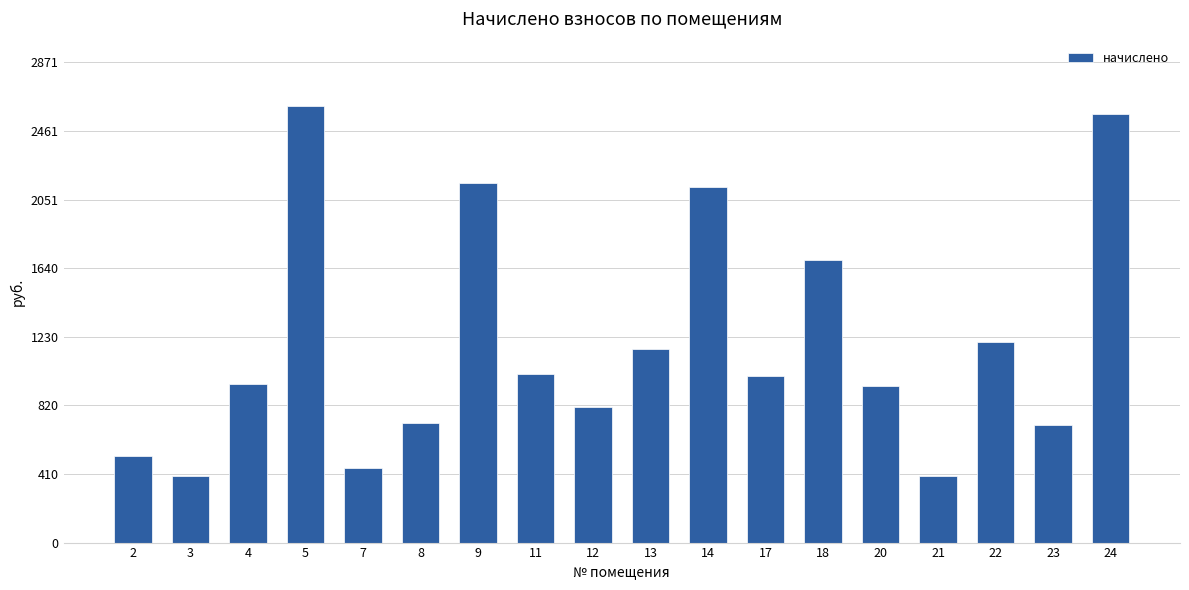

What is the value of the 8th bar from the left?

1006.8